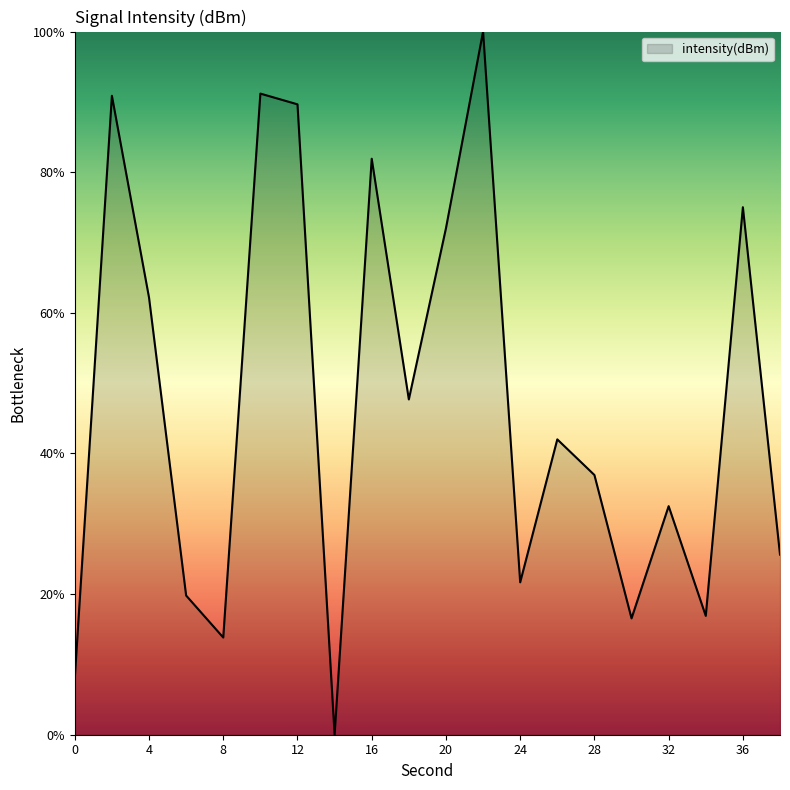

What is the greatest value displayed?

100.0